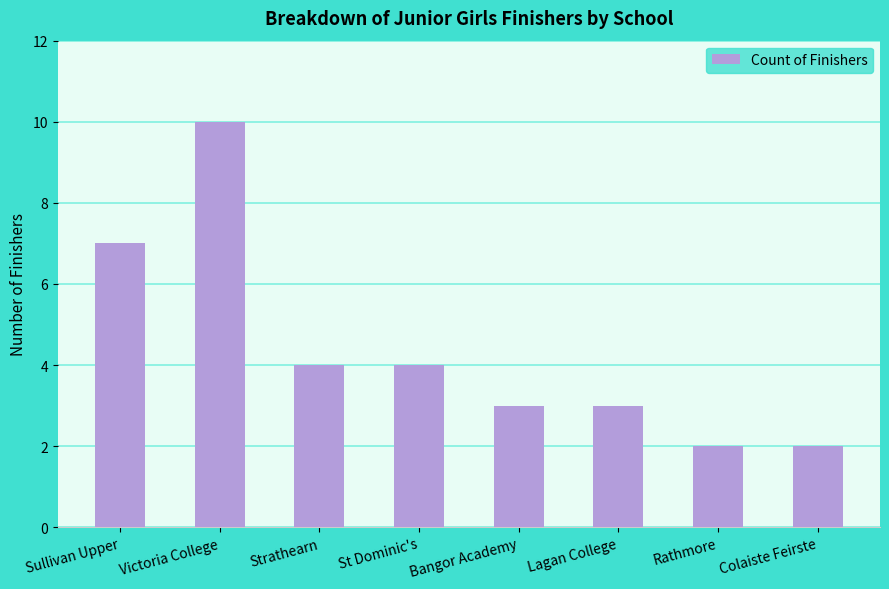

What is the value of the 3rd bar from the left?

4